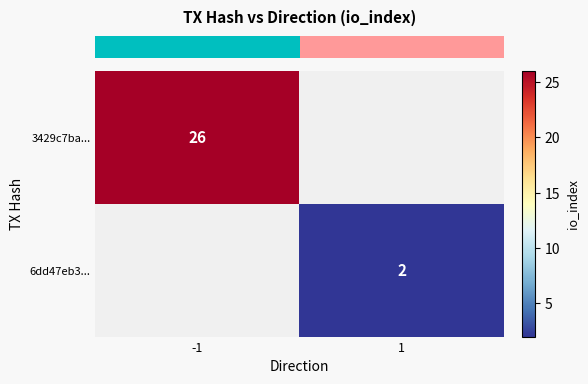

Is it true that row_1 equals 1.1 at 1?

False